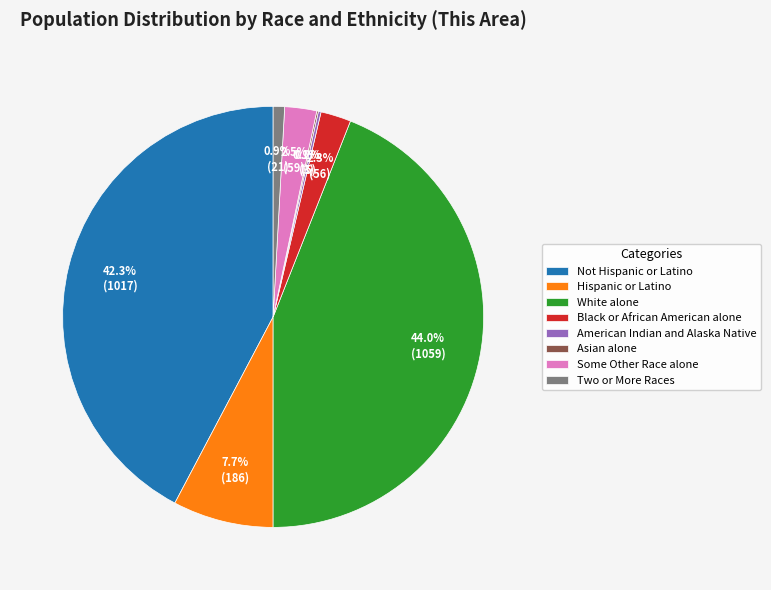

What portion of the pie excludes White alone?

56.0%